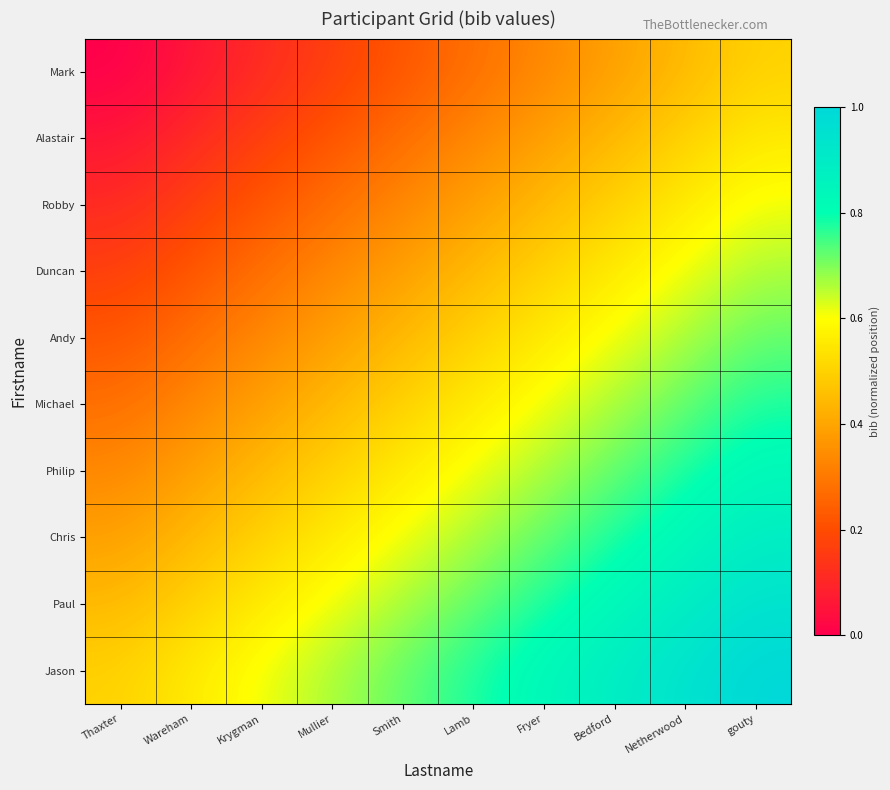

At which category is the sum across all series the highest?

gouty